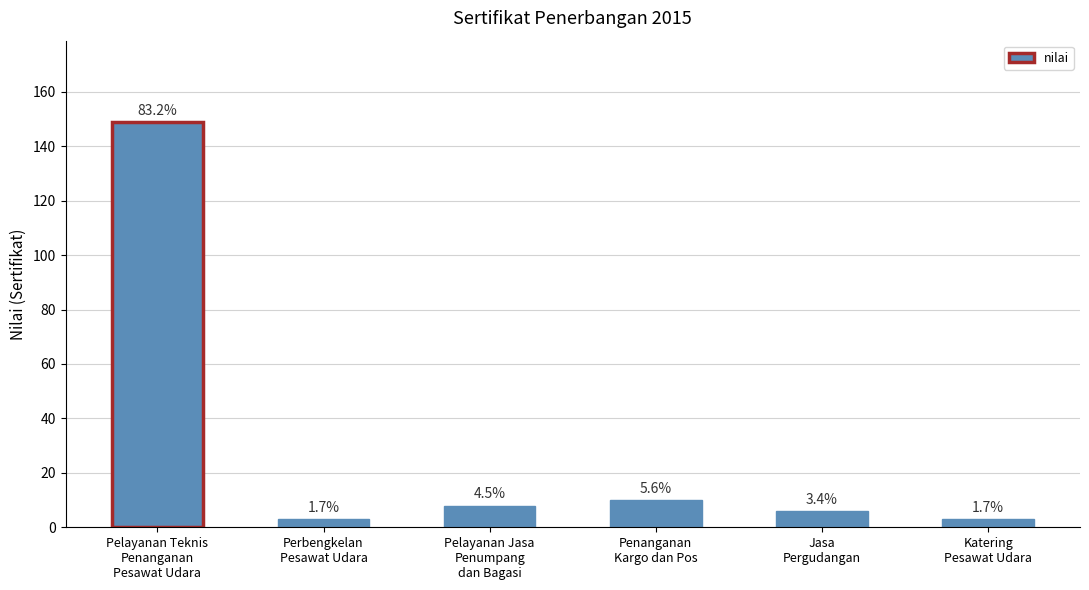

Reading right to left, extract all data points from this chart.

Katering
Pesawat Udara=3	Jasa
Pergudangan=6	Penanganan
Kargo dan Pos=10	Pelayanan Jasa
Penumpang
dan Bagasi=8	Perbengkelan
Pesawat Udara=3	Pelayanan Teknis
Penanganan
Pesawat Udara=149